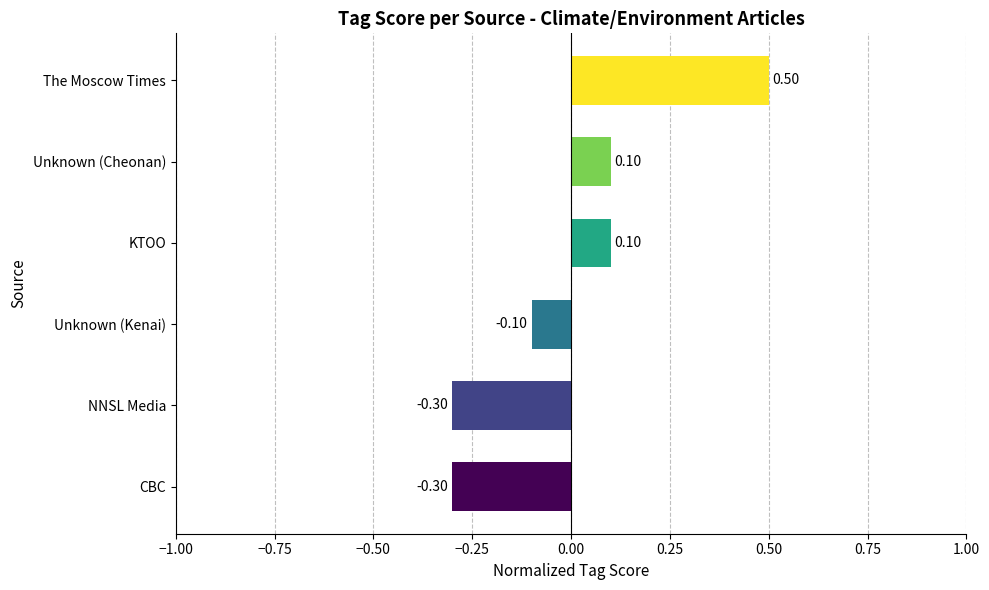

What is the difference between the maximum and minimum values?

0.8